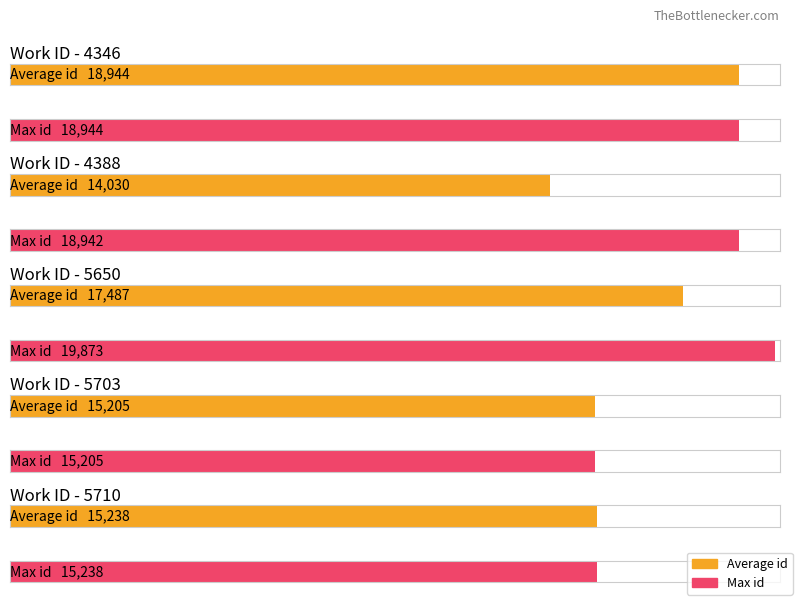

What are all the series names shown in the legend?

Average id, Max id